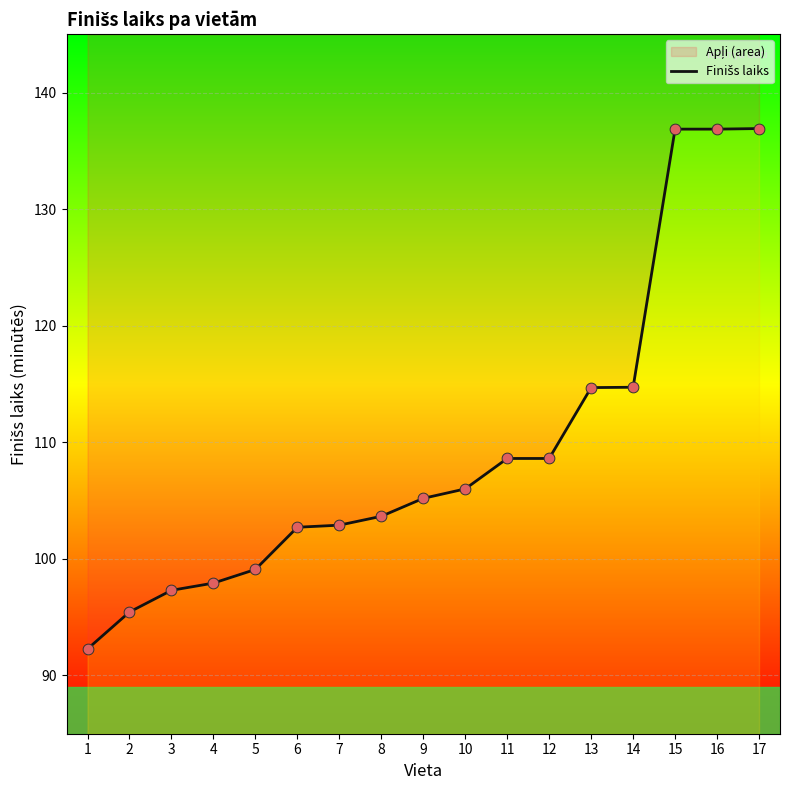

What is the change in value from 2 to 9?

+9.8